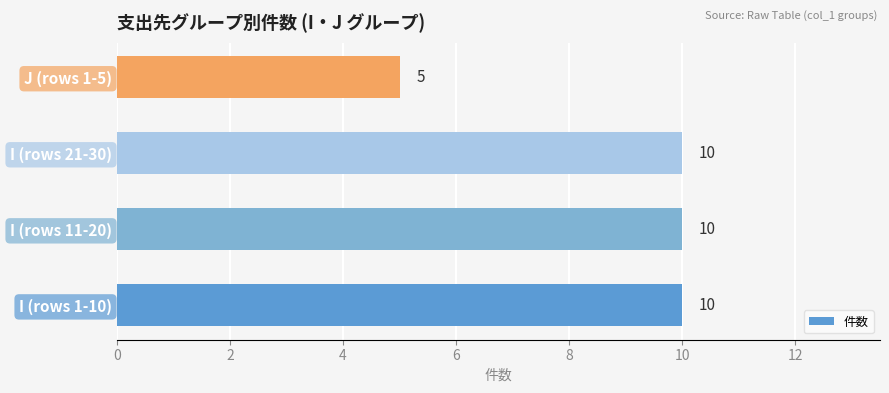

Reading bottom to top, what are all the values shown in this chart?

I (rows 1-10)=10	I (rows 11-20)=10	I (rows 21-30)=10	J (rows 1-5)=5